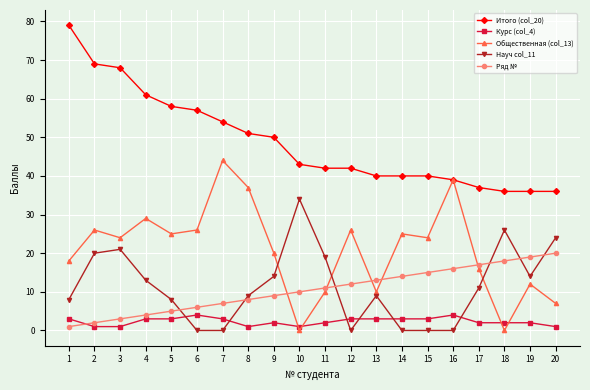

Reading right to left, what are all the values shown in this chart?

Итого (col_20): 20=36	19=36	18=36	17=37	16=39	15=40	14=40	13=40	12=42	11=42	10=43	9=50	8=51	7=54	6=57	5=58	4=61	3=68	2=69	1=79
Курс (col_4): 20=1	19=2	18=2	17=2	16=4	15=3	14=3	13=3	12=3	11=2	10=1	9=2	8=1	7=3	6=4	5=3	4=3	3=1	2=1	1=3
Общественная (col_13): 20=7	19=12	18=0	17=16	16=39	15=24	14=25	13=10	12=26	11=10	10=0	9=20	8=37	7=44	6=26	5=25	4=29	3=24	2=26	1=18
Науч col_11: 20=24	19=14	18=26	17=11	16=0	15=0	14=0	13=9	12=0	11=19	10=34	9=14	8=9	7=0	6=0	5=8	4=13	3=21	2=20	1=8
Ряд №: 20=20	19=19	18=18	17=17	16=16	15=15	14=14	13=13	12=12	11=11	10=10	9=9	8=8	7=7	6=6	5=5	4=4	3=3	2=2	1=1